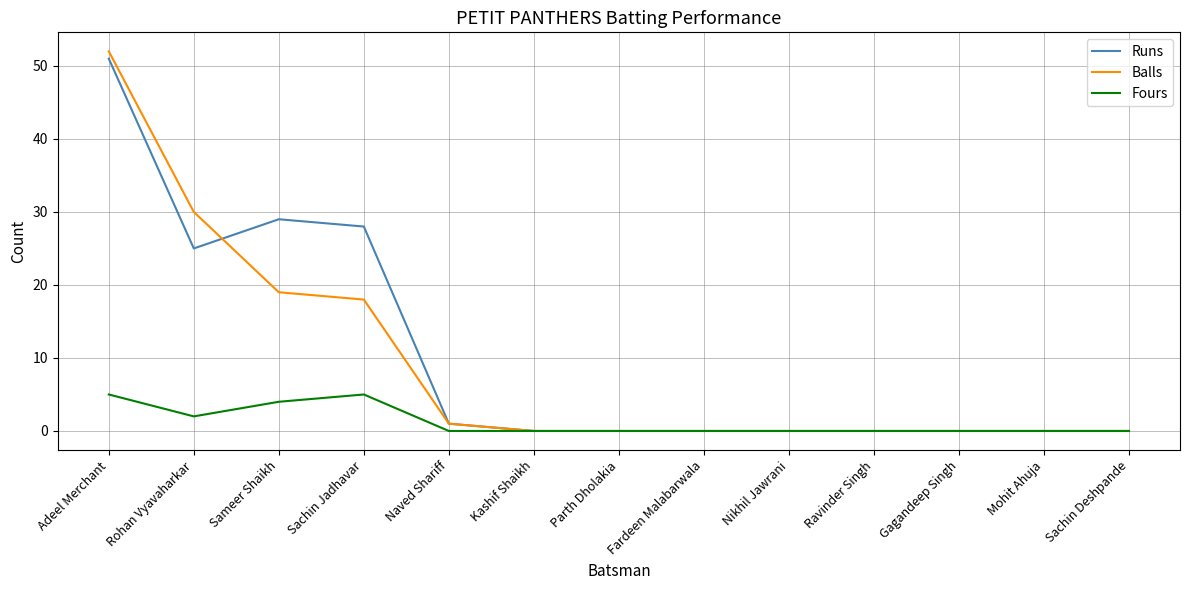

What is the maximum value for Runs?

51